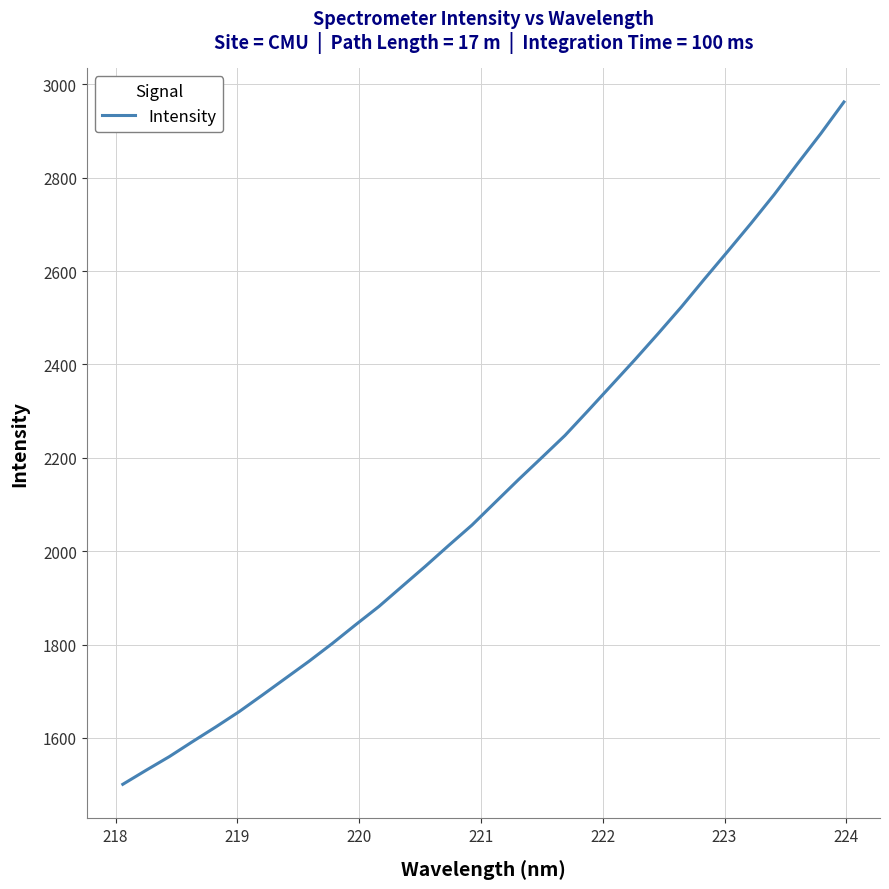

Reading left to right, what are all the values shown in this chart?

1500.6	1530.6	1560.0	1592.2	1623.7	1656.4	1691.9	1728.1	1764.3	1802.3	1842.4	1881.5	1924.7	1967.8	2012.3	2055.9	2104.7	2153.3	2200.5	2248.0	2301.5	2355.7	2410.0	2465.9	2523.1	2583.3	2642.4	2702.3	2764.1	2829.9	2894.4	2962.4